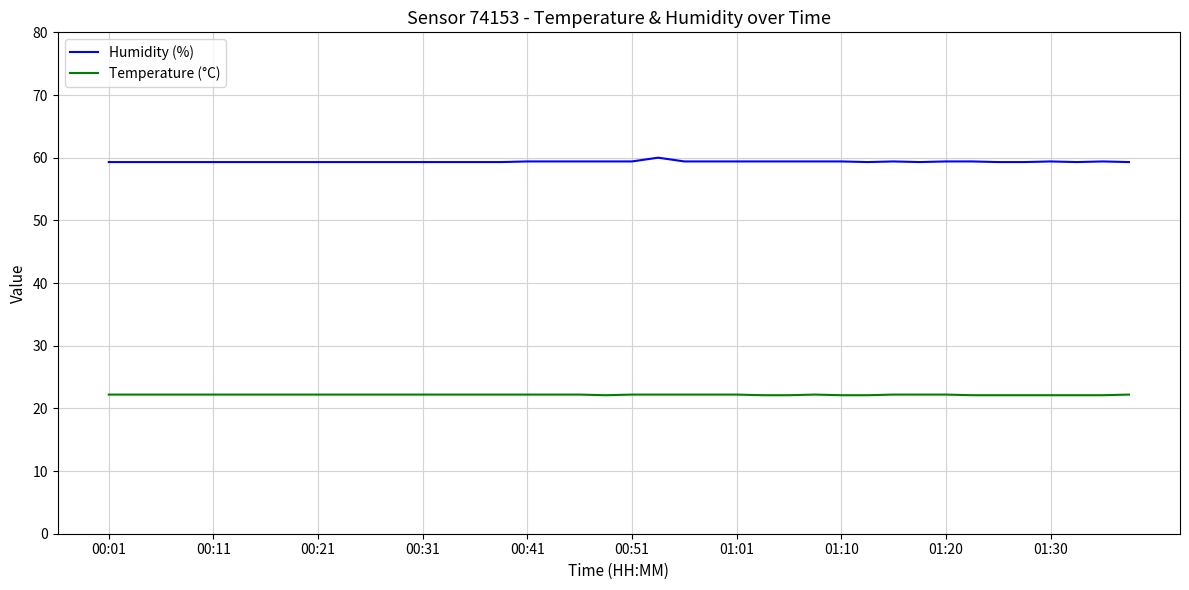

Which series has the largest total across all categories?

Humidity (%)